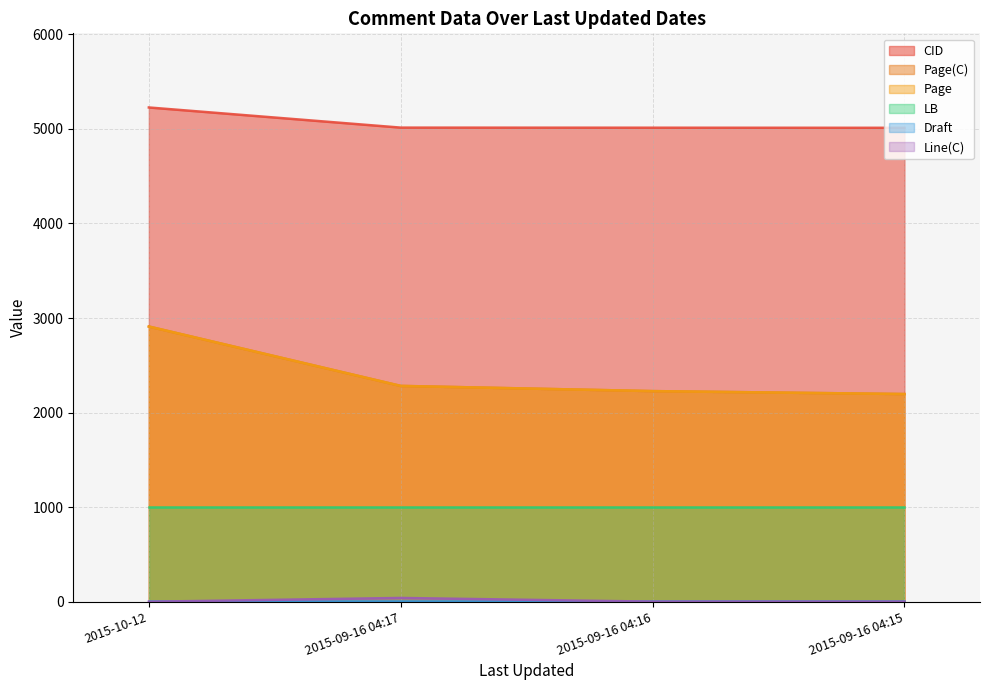

Does the chart display data point markers on the line(s)?

No